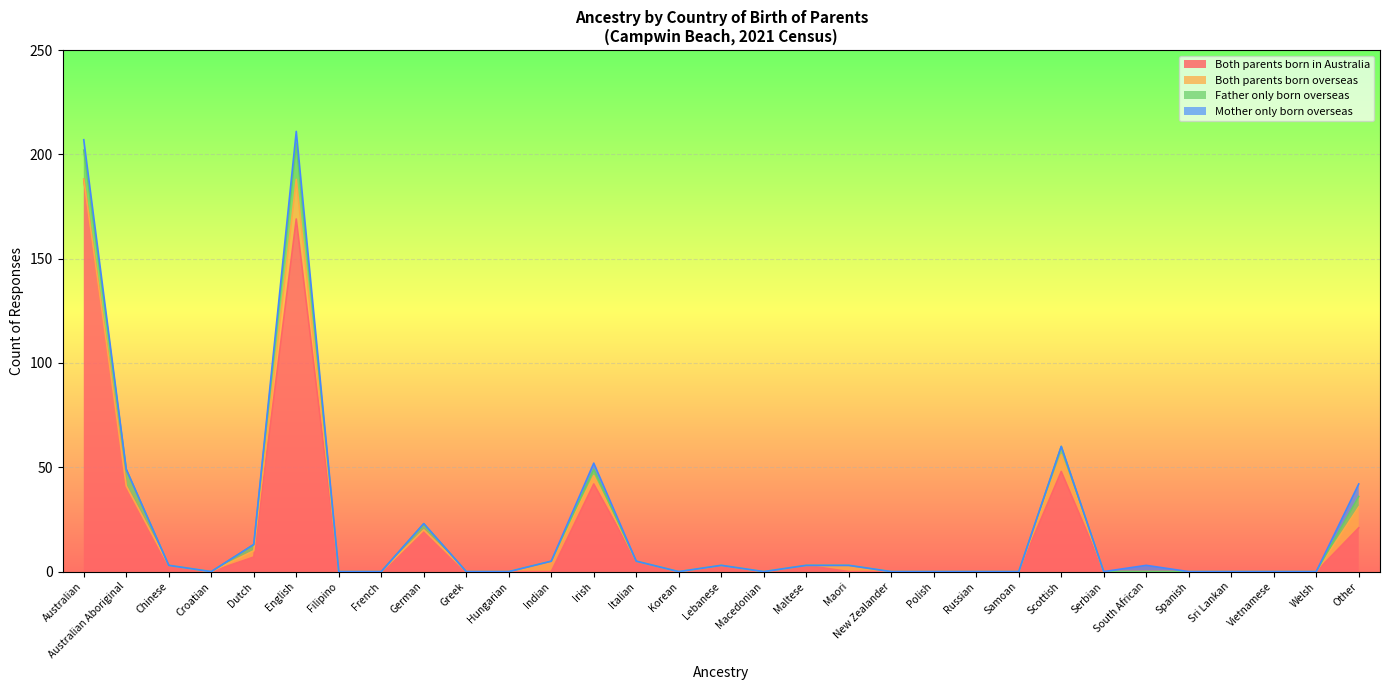

At which label is Father only born overseas closest to 8?

Australian Aboriginal